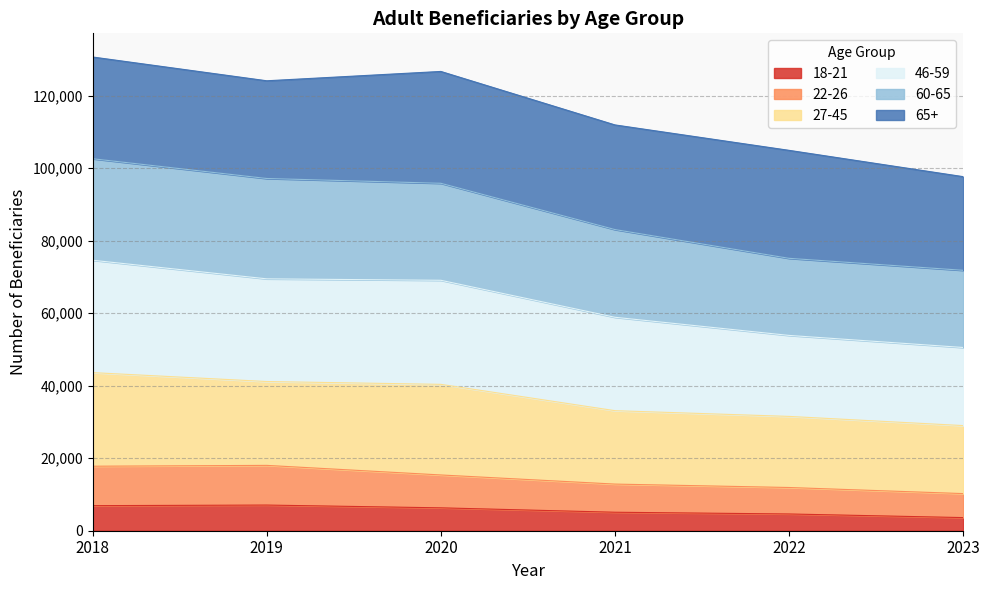

What is the minimum value for 18-21?

3624